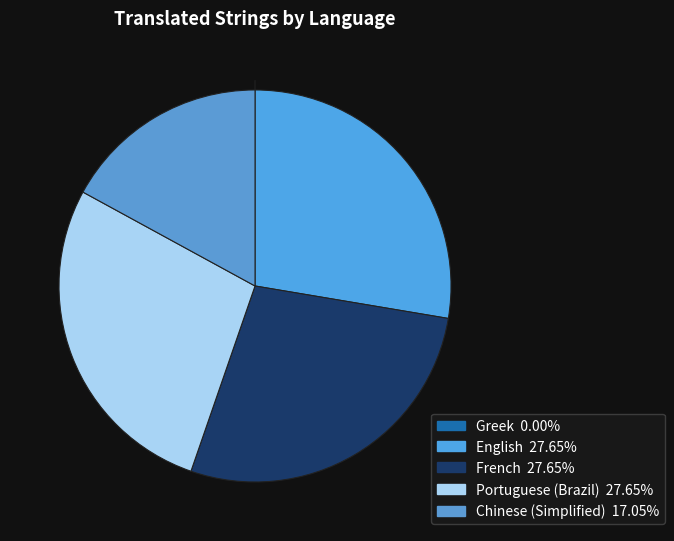

To the nearest percent, what is the average slice percentage?

20%